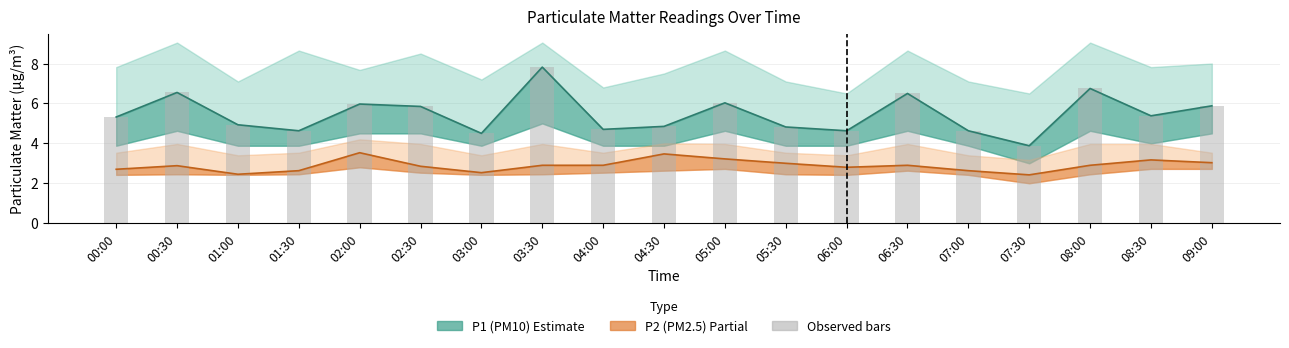

Is it true that the value at 08:30 is 5.4?

True